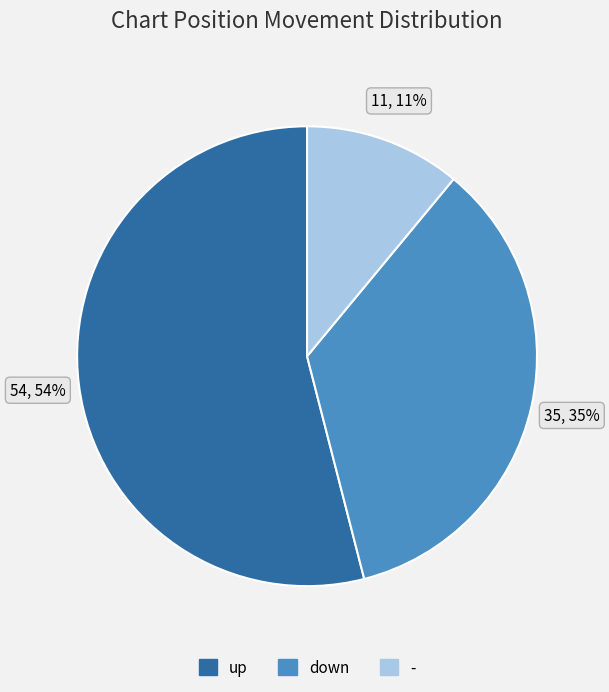

What is the largest slice in the pie chart?

up